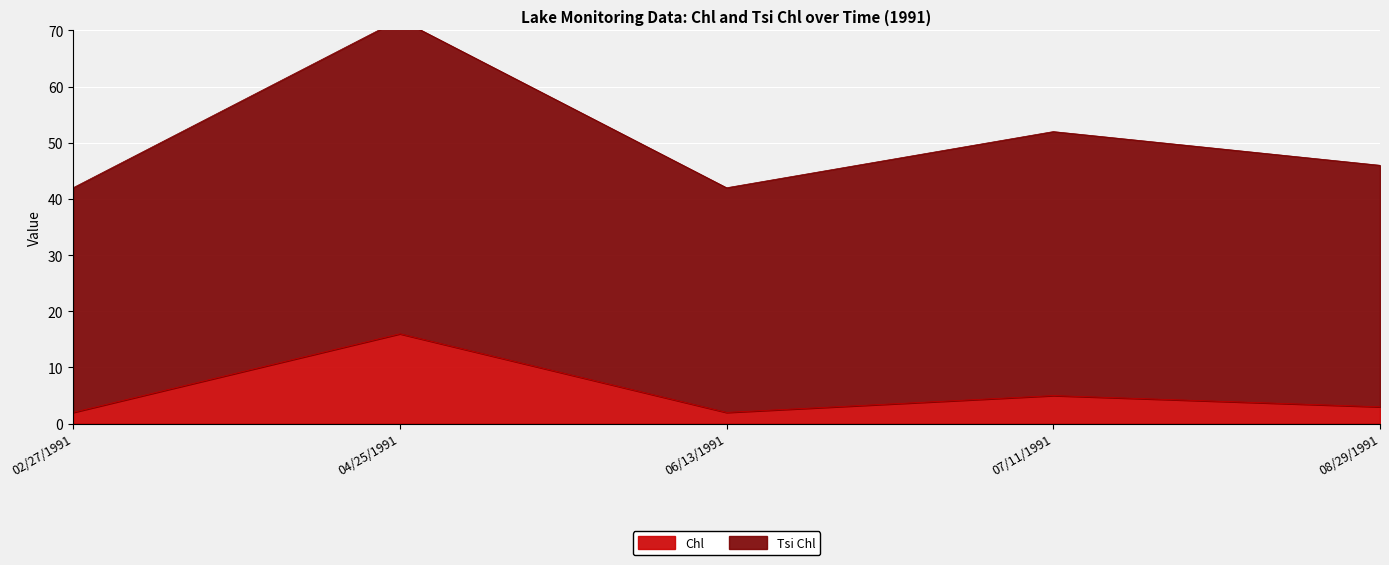

How many lines are shown in the chart?

2